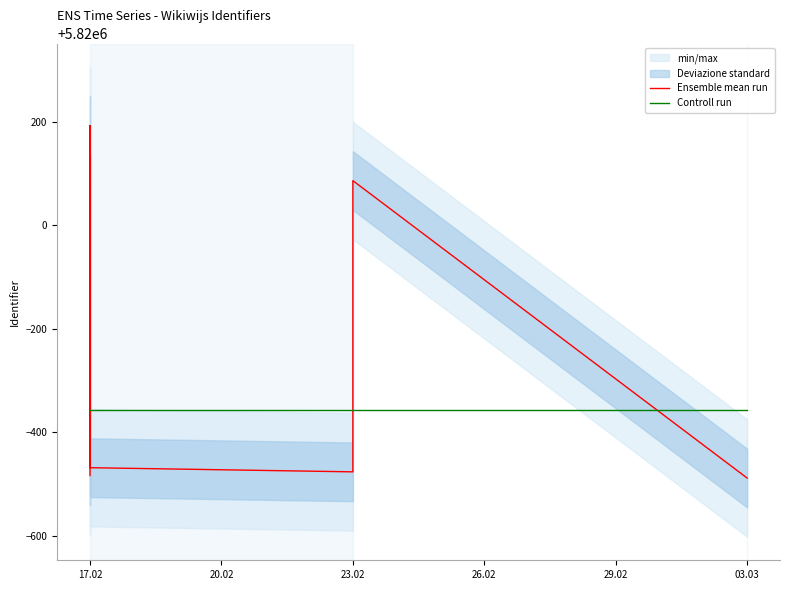

What is the approximate value of Controll run at 20.02?

5819644